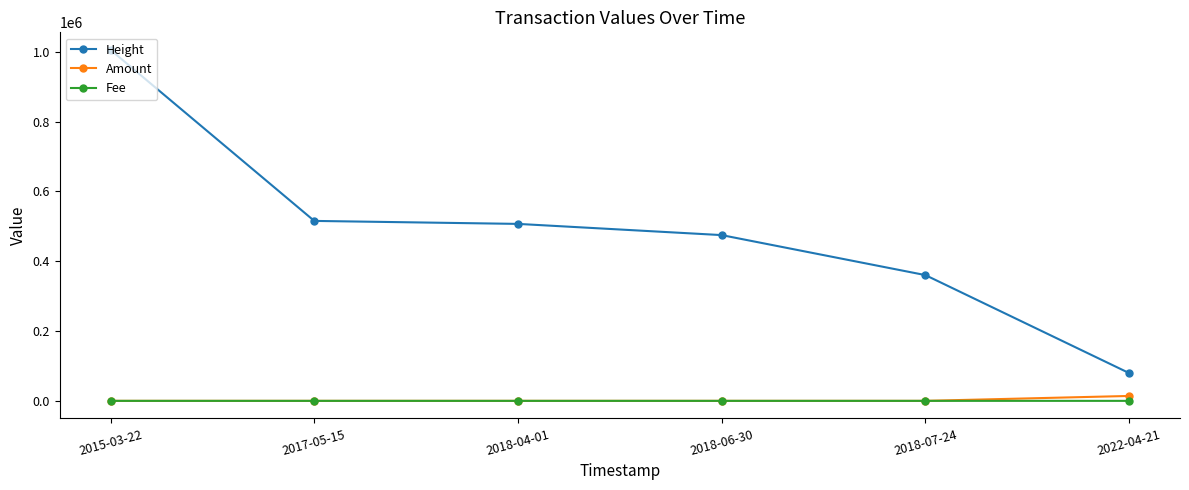

What is the difference between the maximum and second lowest values in the Amount series?

14045.0